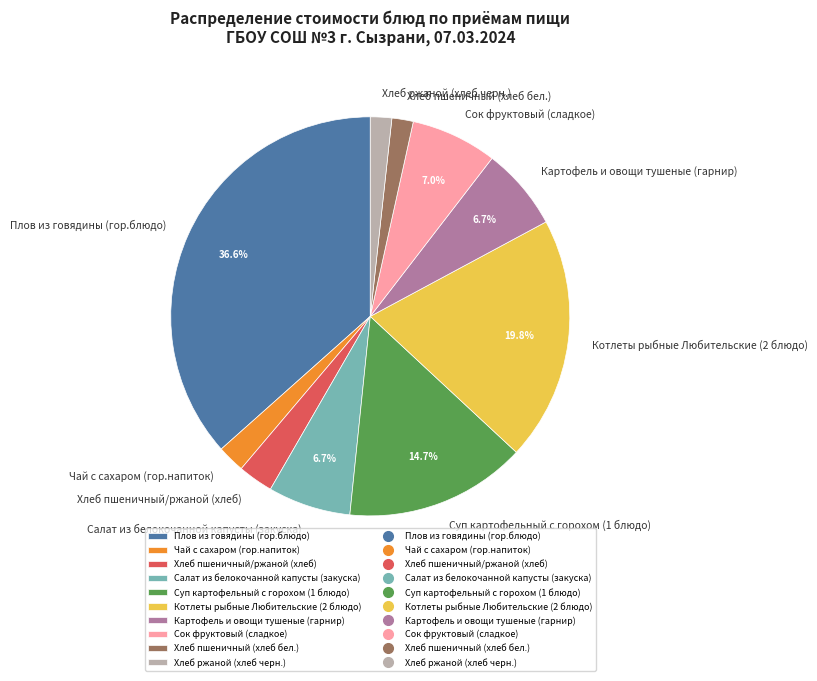

How many slices are in this pie chart?

10